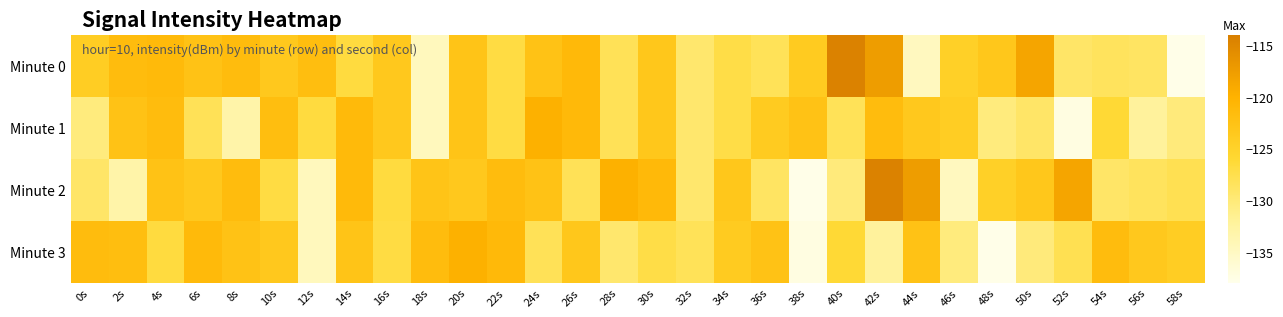

Reading left to right, transcribe all the data shown in this chart.

Minute 0: 0s=-124.1	2s=-121.5	4s=-121.3	6s=-122.5	8s=-121.6	10s=-123.5	12s=-121.9	14s=-126.7	16s=-123.4	18s=-134.6	20s=-122.7	22s=-127.0	24s=-122.5	26s=-121.2	28s=-128.1	30s=-123.2	32s=-129.4	34s=-127.2	36s=-128.2	38s=-123.9	40s=-114.4	42s=-117.5	44s=-134.7	46s=-124.6	48s=-123.3	50s=-118.5	52s=-129.1	54s=-128.5	56s=-128.8	58s=-137.8
Minute 1: 0s=-130.4	2s=-122.4	4s=-121.5	6s=-128.1	8s=-133.2	10s=-121.9	12s=-126.7	14s=-121.3	16s=-123.4	18s=-134.6	20s=-122.7	22s=-127.0	24s=-119.8	26s=-121.2	28s=-128.1	30s=-123.2	32s=-129.4	34s=-127.2	36s=-123.9	38s=-122.5	40s=-128.2	42s=-121.6	44s=-123.5	46s=-124.1	48s=-130.4	50s=-129.1	52s=-137.3	54s=-126.2	56s=-132.2	58s=-130.2
Minute 2: 0s=-129.1	2s=-133.2	4s=-122.4	6s=-123.5	8s=-121.6	10s=-127.0	12s=-134.6	14s=-121.3	16s=-126.7	18s=-122.7	20s=-123.4	22s=-121.5	24s=-122.5	26s=-128.1	28s=-119.8	30s=-121.2	32s=-129.4	34s=-123.2	36s=-128.8	38s=-137.8	40s=-130.2	42s=-114.4	44s=-117.5	46s=-134.7	48s=-124.6	50s=-123.3	52s=-118.5	54s=-129.1	56s=-128.5	58s=-127.8
Minute 3: 0s=-121.6	2s=-121.9	4s=-126.7	6s=-121.3	8s=-122.4	10s=-123.4	12s=-134.6	14s=-122.7	16s=-127.0	18s=-121.5	20s=-119.8	22s=-121.2	24s=-128.1	26s=-123.2	28s=-129.4	30s=-127.2	32s=-128.2	34s=-123.9	36s=-122.5	38s=-137.3	40s=-126.2	42s=-132.2	44s=-122.5	46s=-130.4	48s=-137.8	50s=-130.2	52s=-127.8	54s=-121.6	56s=-123.5	58s=-124.1